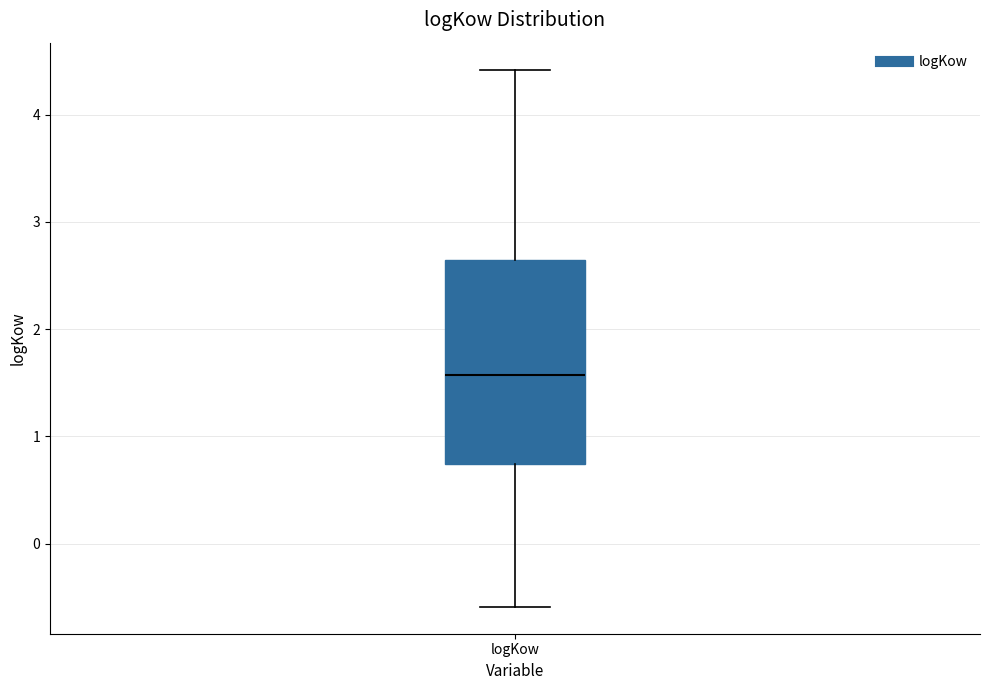

Where is the upper edge of the box for logKow on the y-axis? The values are not printed on the chart, so give them approximately, as read against the axis.

2.6